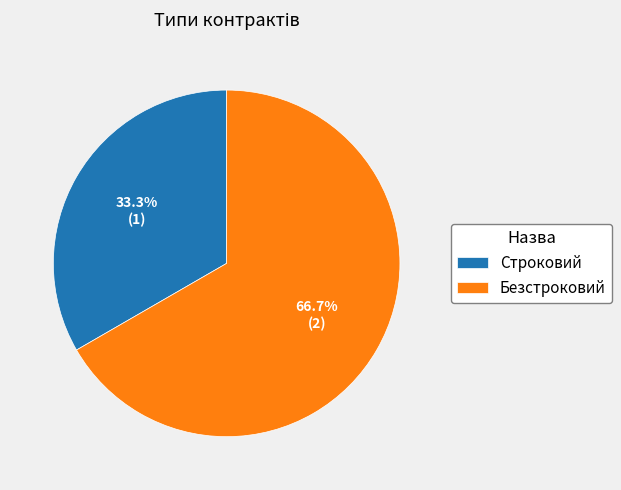

How many segments does this pie chart have?

2